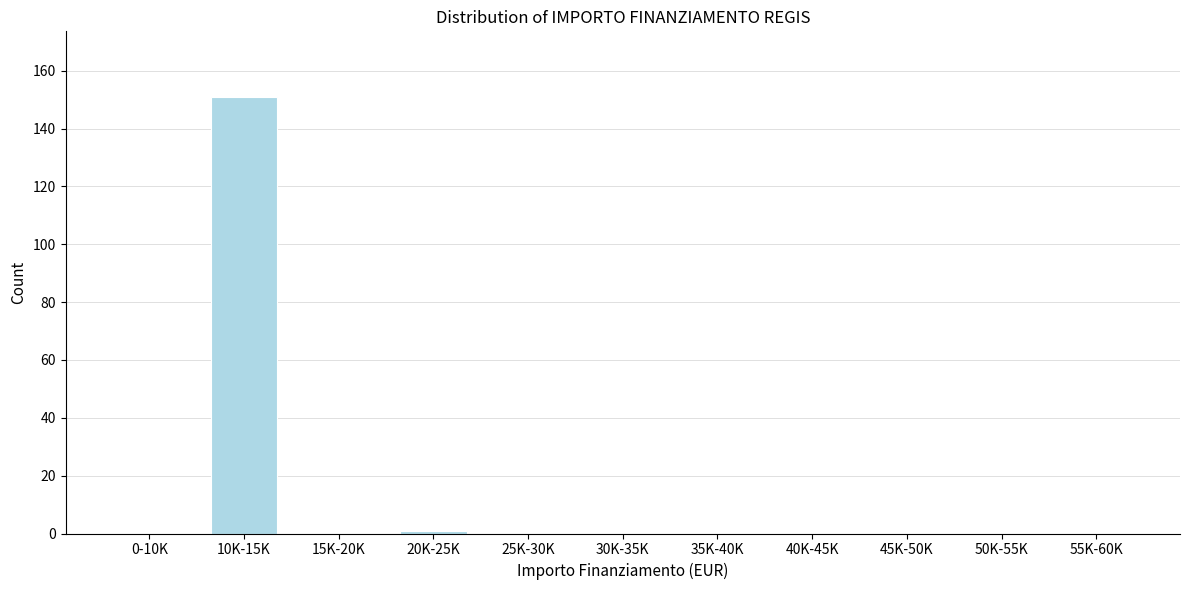

Reading left to right, extract all data points from this chart.

0-10K=0	10K-15K=151	15K-20K=0	20K-25K=1	25K-30K=0	30K-35K=0	35K-40K=0	40K-45K=0	45K-50K=0	50K-55K=0	55K-60K=0